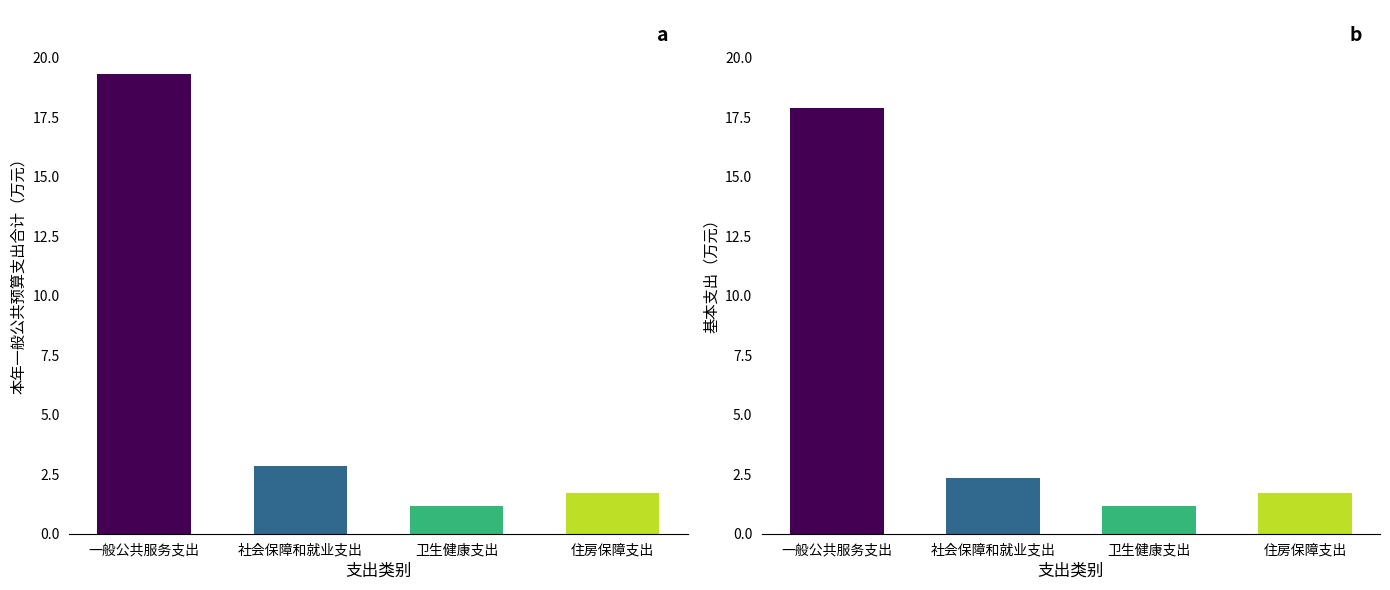

Which category has the lowest value across all series?

卫生健康支出